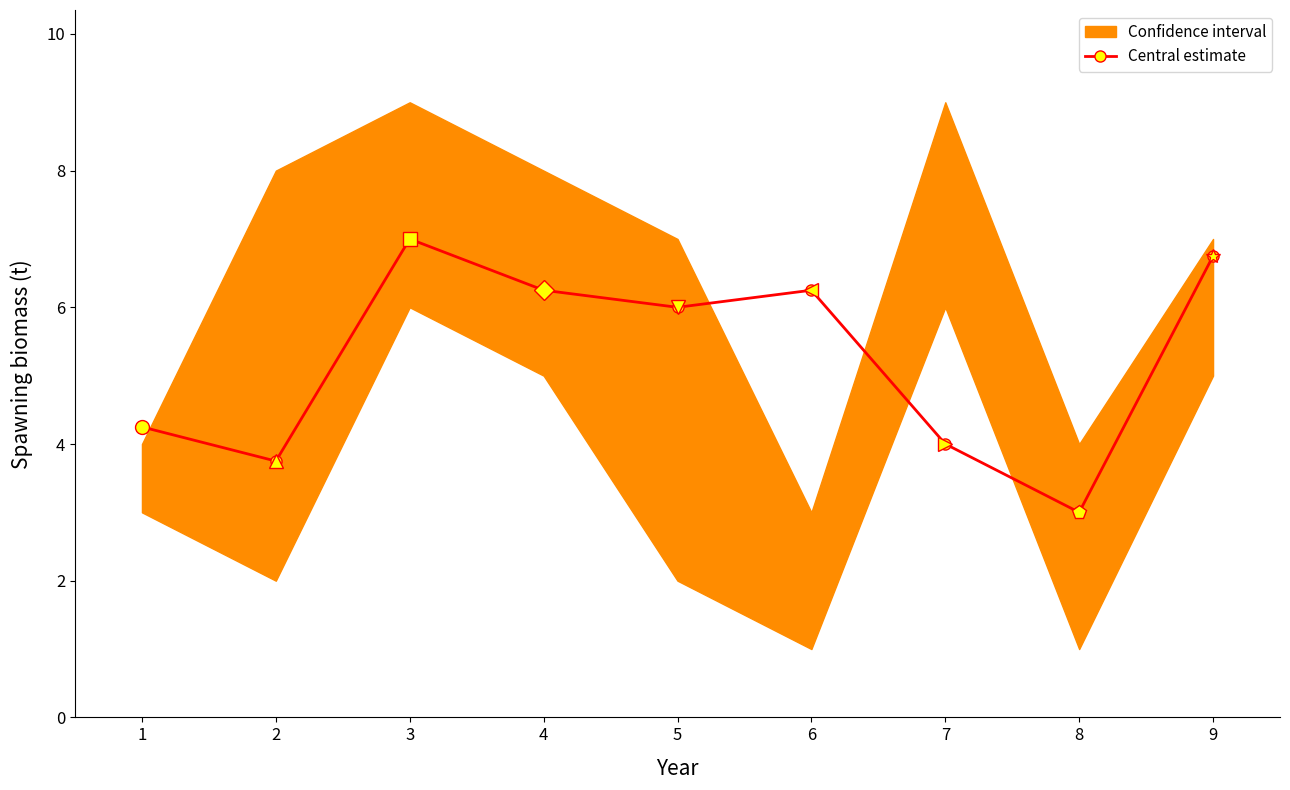

What is the smallest value displayed?

3.0